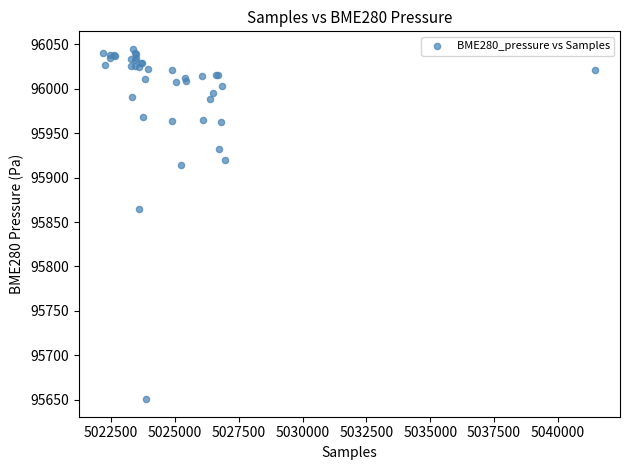

What Y value in the scatter plot is closest to 95847?

95864.3